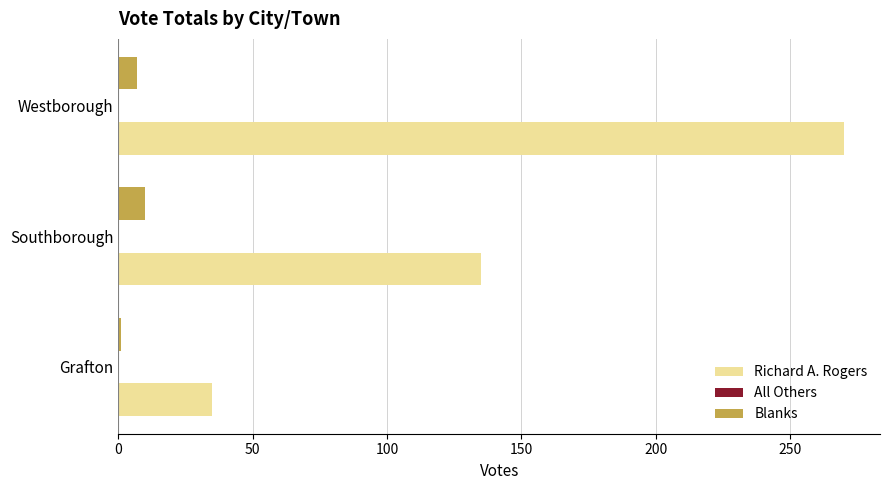

The value of Richard A. Rogers at Southborough is 60. True or false?

False